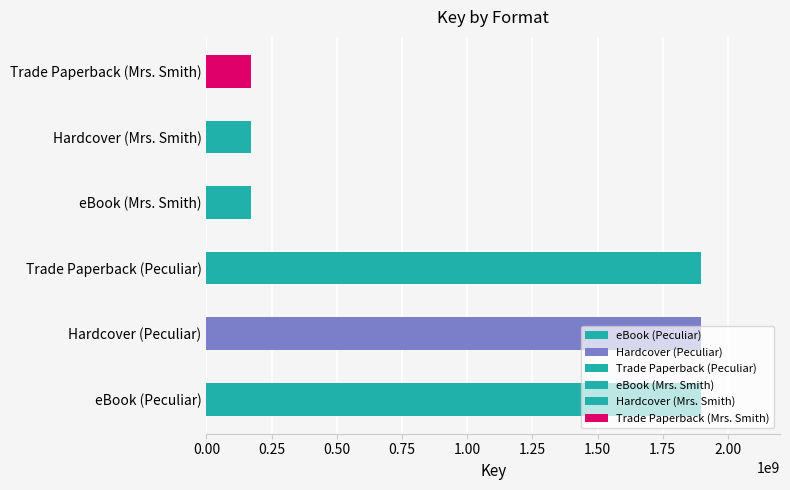

Is it true that the value at Hardcover (Peculiar) is 1896397999?

True